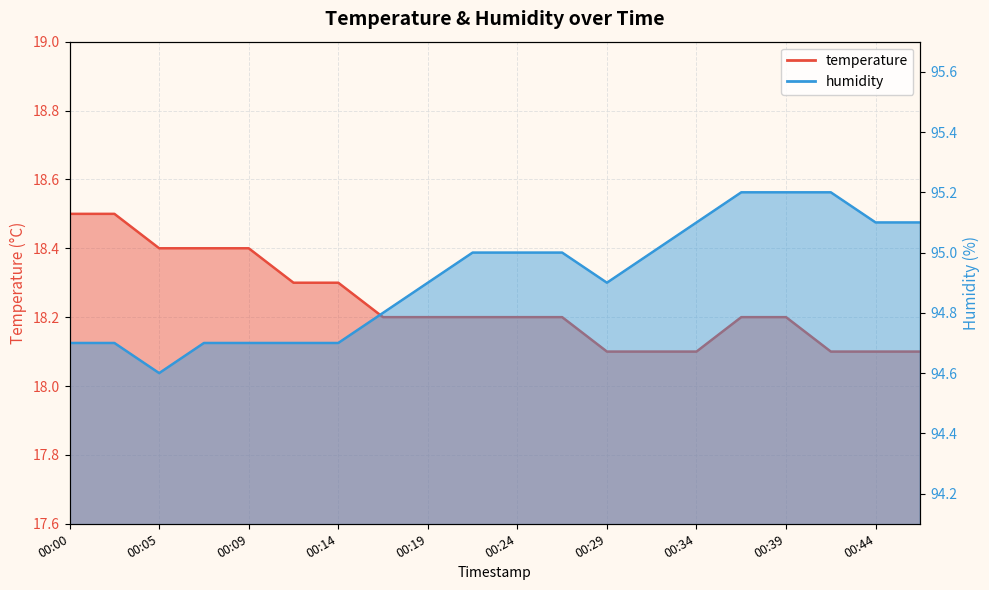

What are all the series names shown in the legend?

temperature, humidity